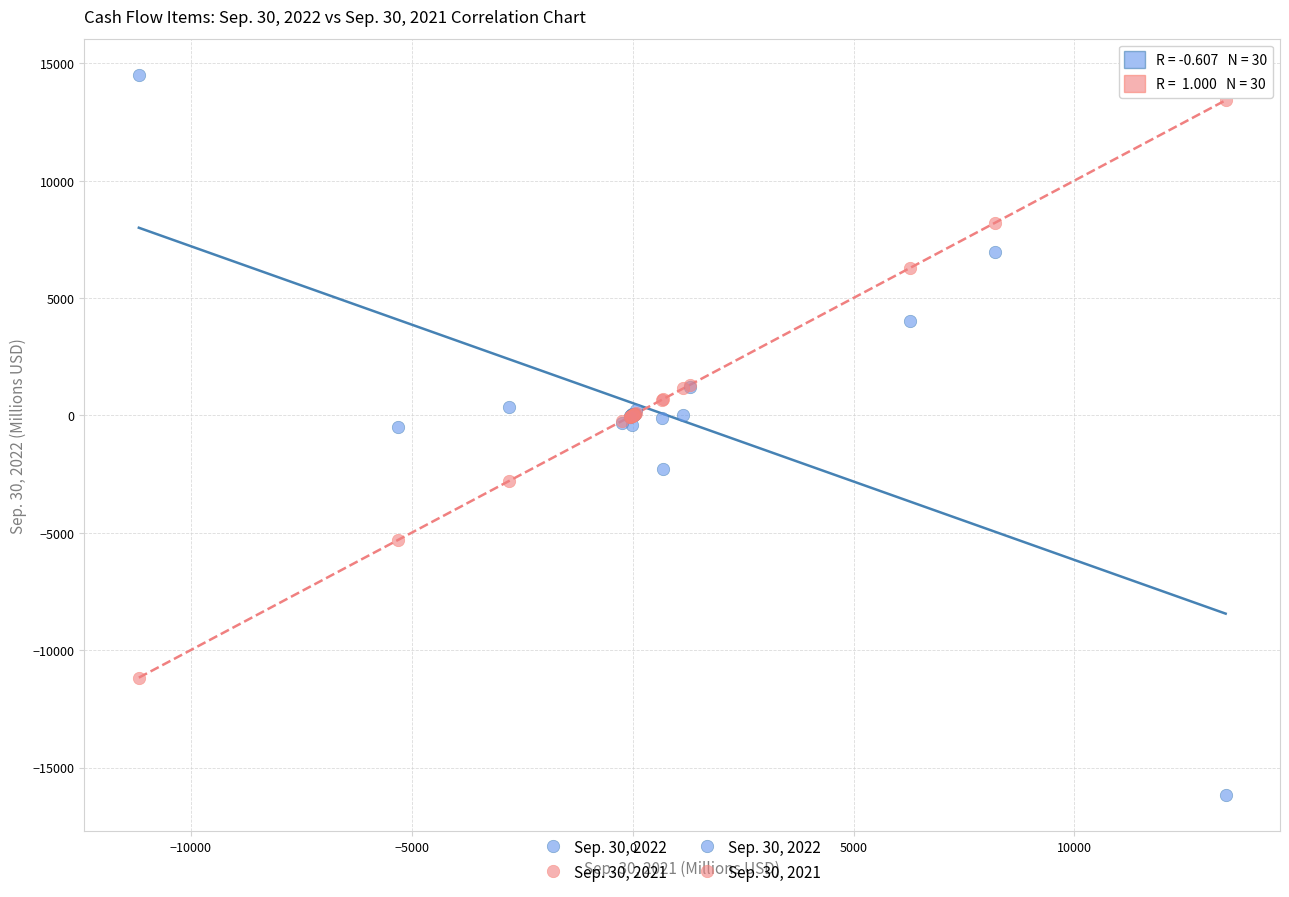

Which series has the largest Y range (max minus min)?

Sep. 30, 2022